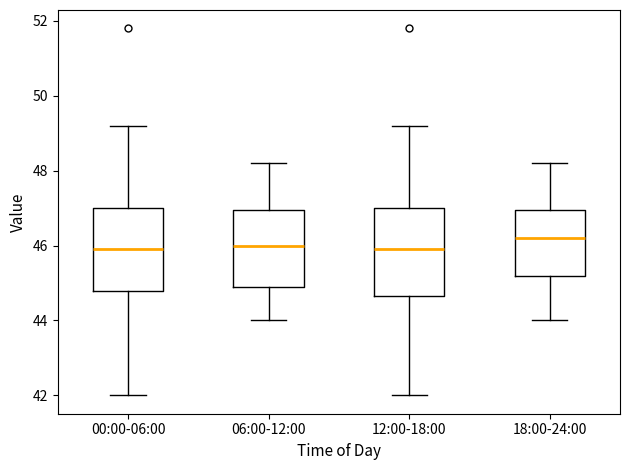

Reading left to right, read every box against the y-axis: the position of its median line, the range the box covers, and the ends of its whiskers. The values are not printed on the chart, so give them approximately, as read against the axis.

00:00-06:00: median 46.0, box 44.8 to 47.0, whiskers 42.0 to 49.2
06:00-12:00: median 46.0, box 45.0 to 47.0, whiskers 44.0 to 48.2
12:00-18:00: median 46.0, box 44.6 to 47.0, whiskers 42.0 to 49.2
18:00-24:00: median 46.2, box 45.2 to 47.0, whiskers 44.0 to 48.2